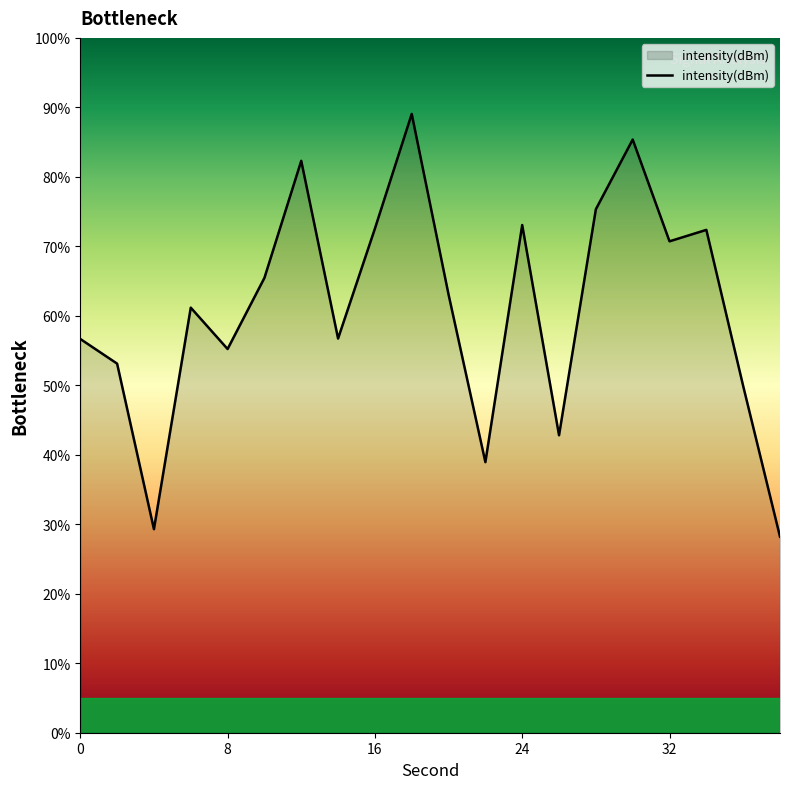

What is the smallest value displayed?

28.2